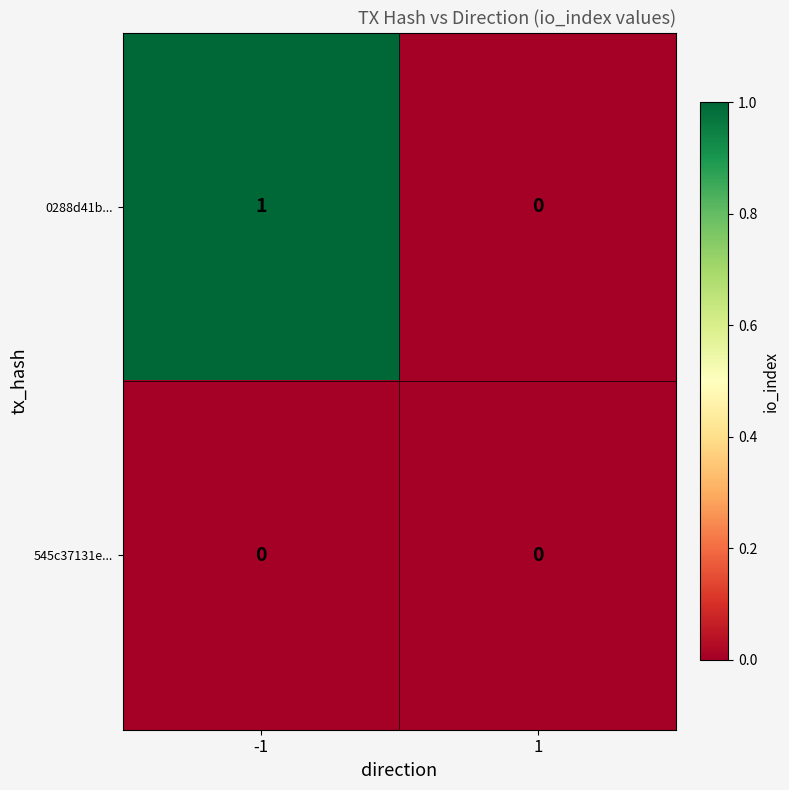

Which series has the largest total across all categories?

0288d41b...